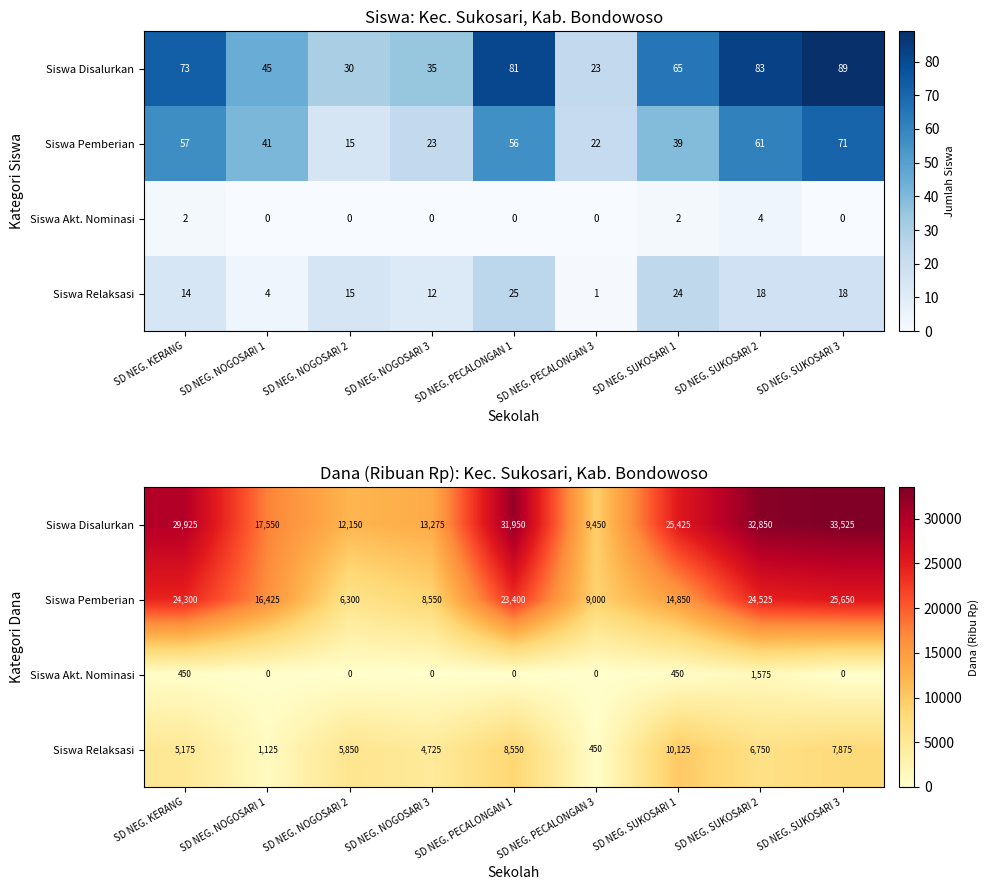

List the series in order of their overall mean, lowest first.

Siswa Akt. Nominasi, Siswa Relaksasi, Siswa Pemberian, Siswa Disalurkan